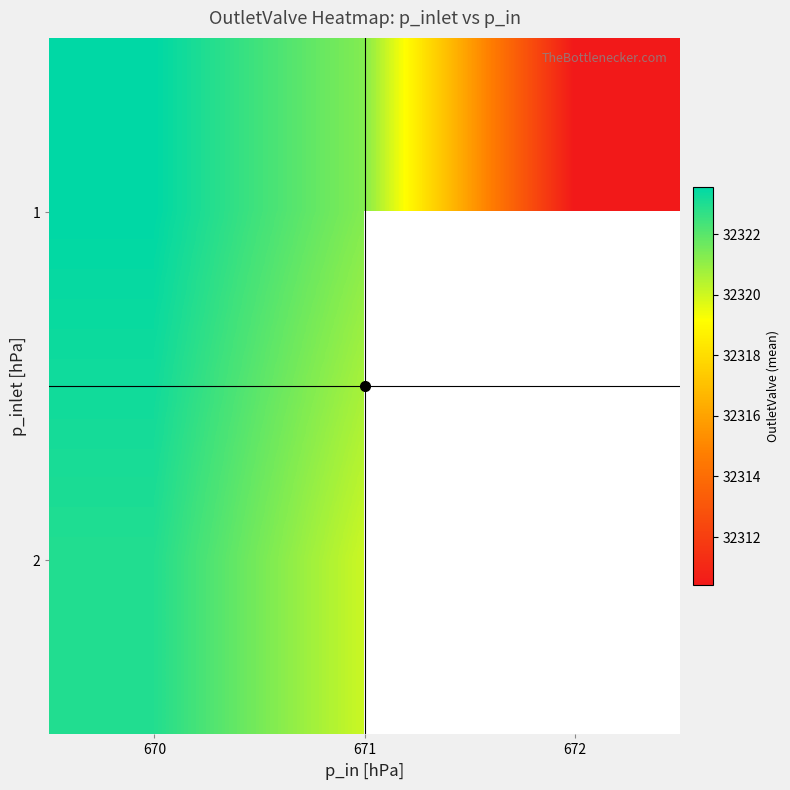

At 672, list the series in order from largest to smallest.

1, 2